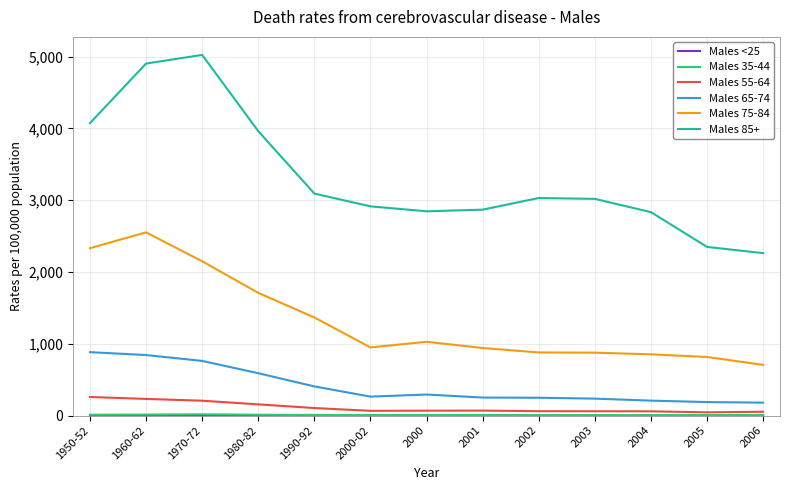

Is this an area chart (filled region under the line)?

No